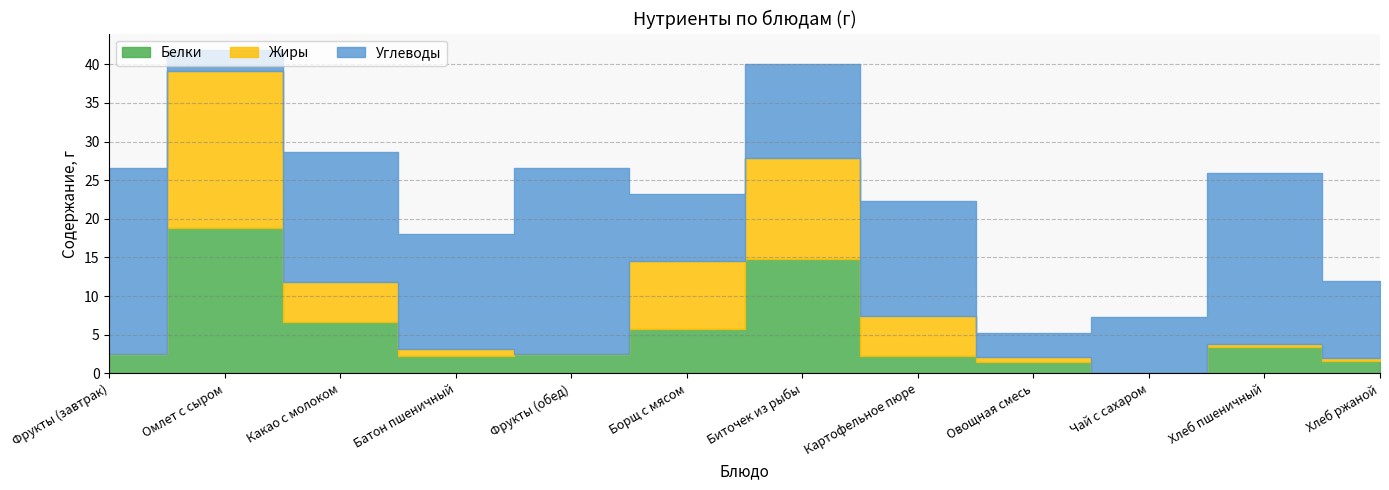

Rank the series by their maximum value, from lowest to highest.

Белки, Жиры, Углеводы